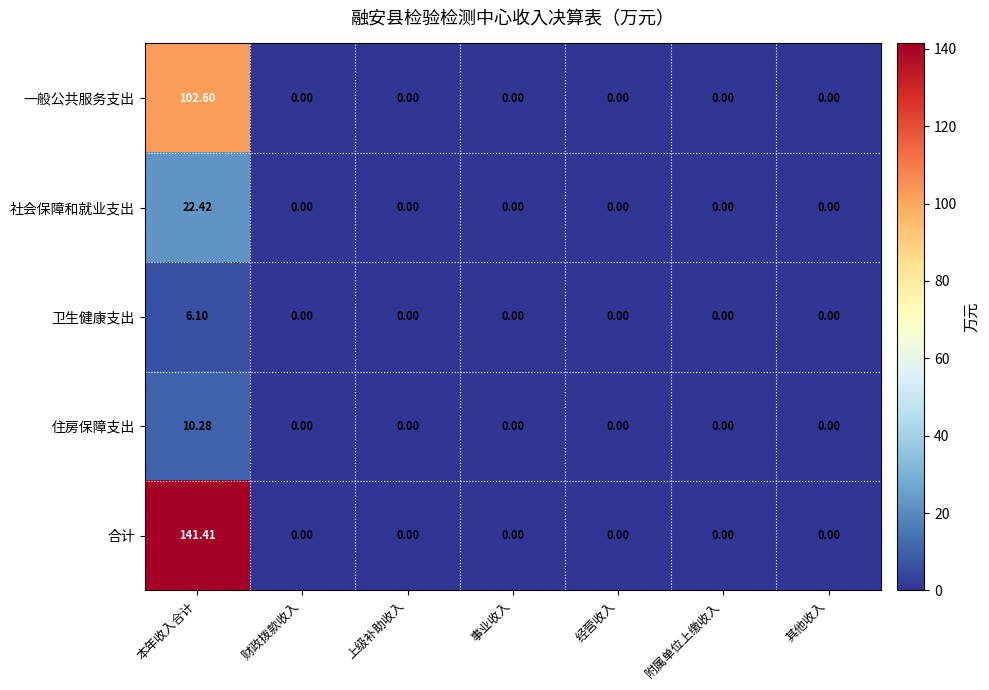

Which series has the widest spread of values?

合计